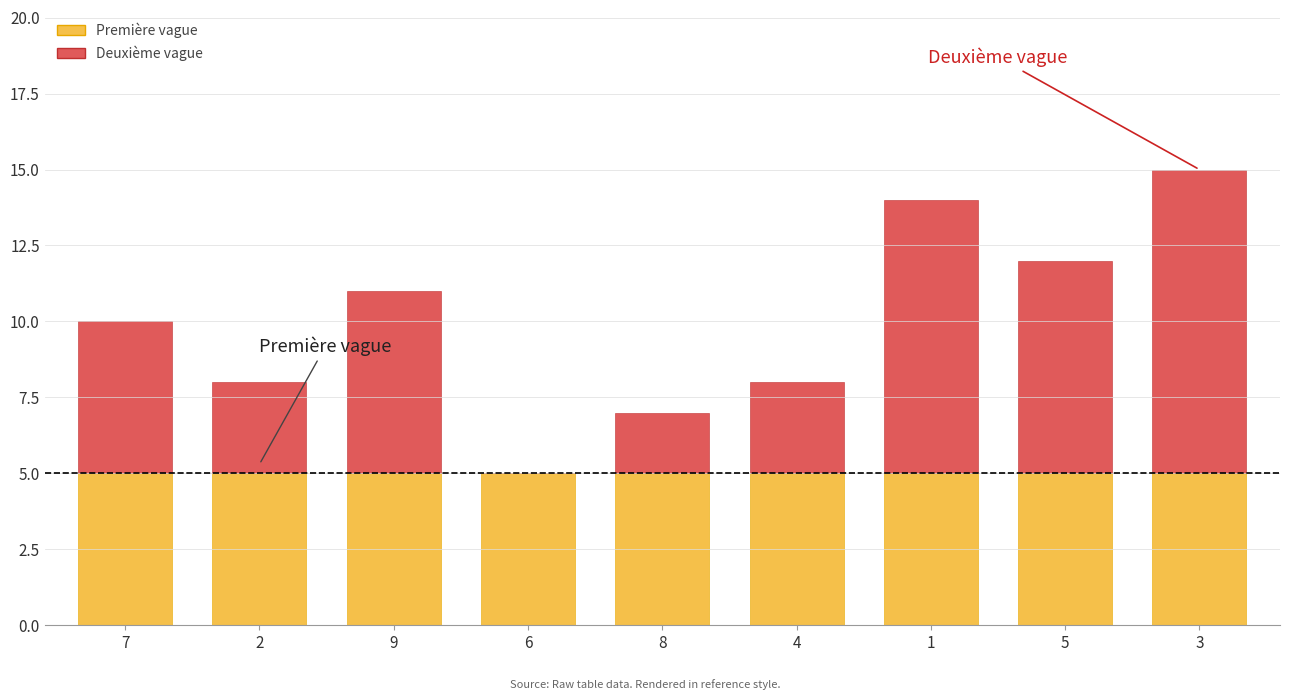

The value of Première vague at 3 is 5. True or false?

True